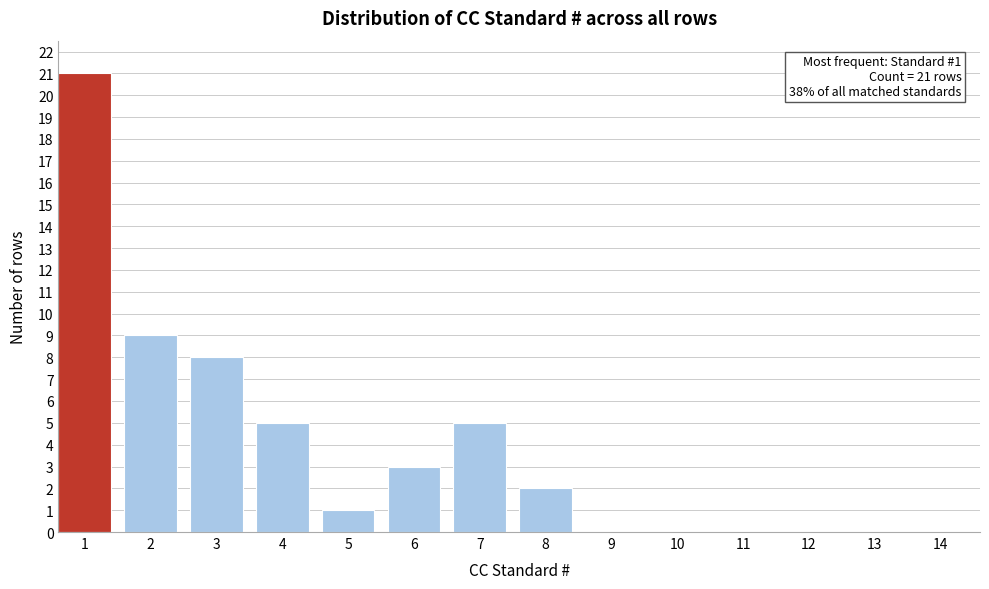

Reading left to right, list all the values displayed in this chart.

1=21	2=9	3=8	4=5	5=1	6=3	7=5	8=2	9=0	10=0	11=0	12=0	13=0	14=0